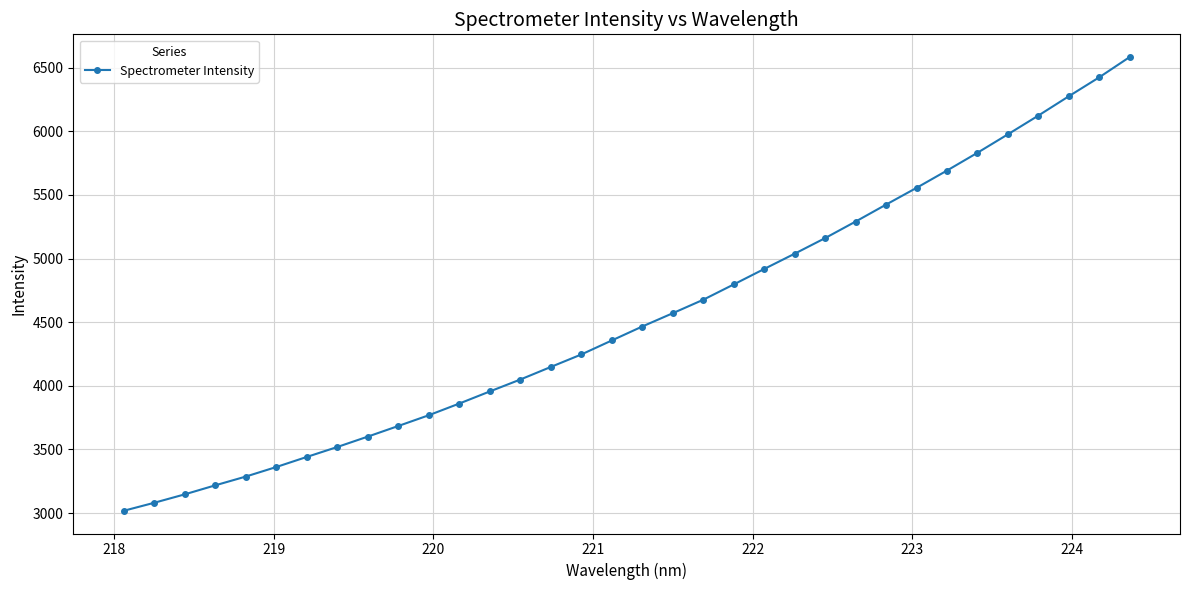

What is the difference between the maximum and second lowest values?

3503.4